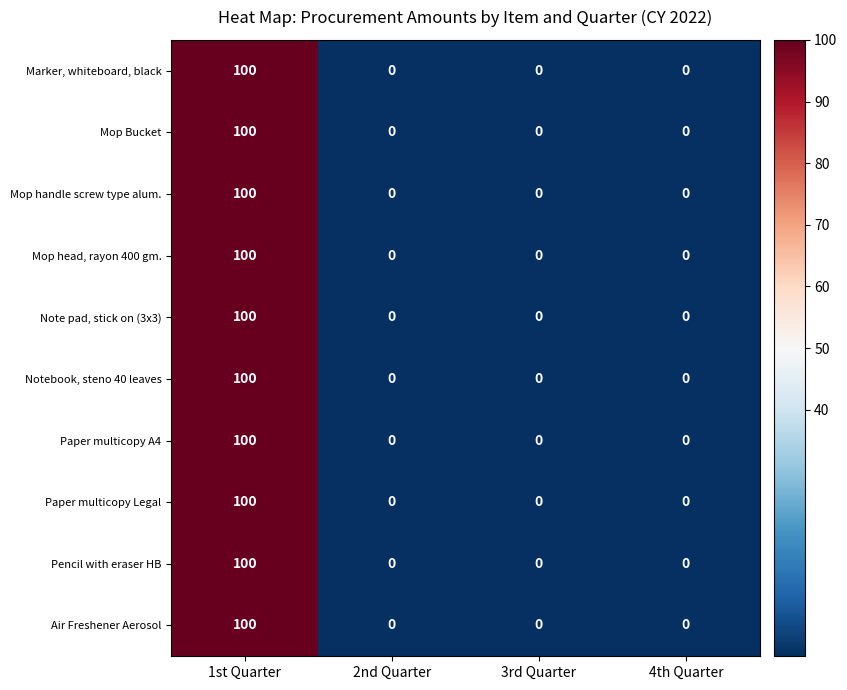

How many categories are shown in the chart?

4